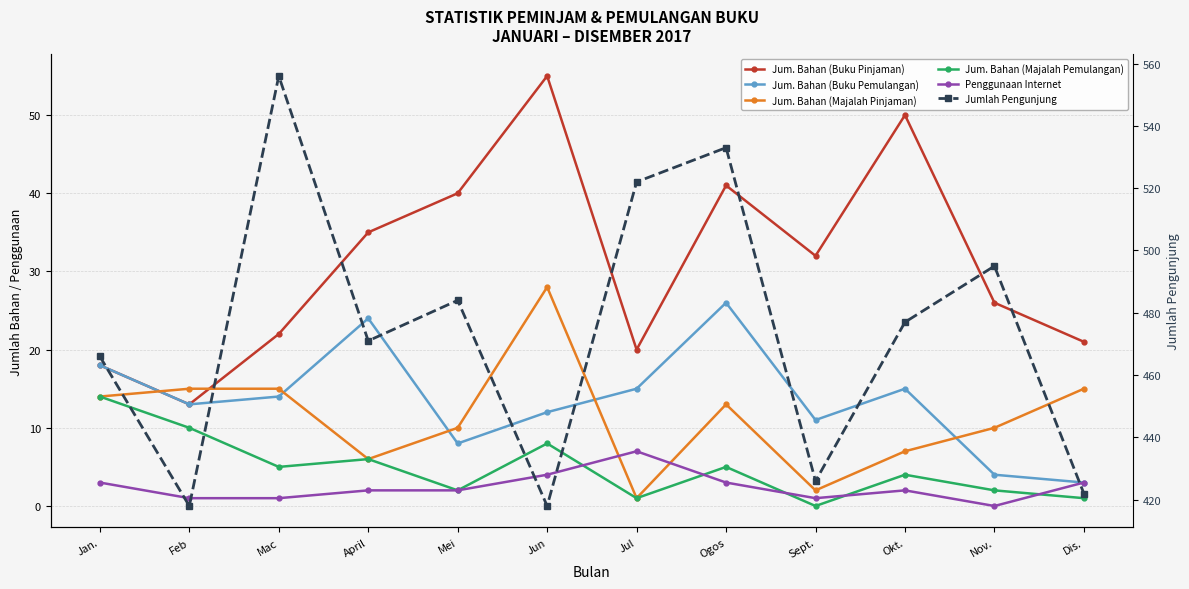

Is the value of Penggunaan Internet at Okt. greater than the value of Jum. Bahan (Majalah Pemulangan) at Mei?

No